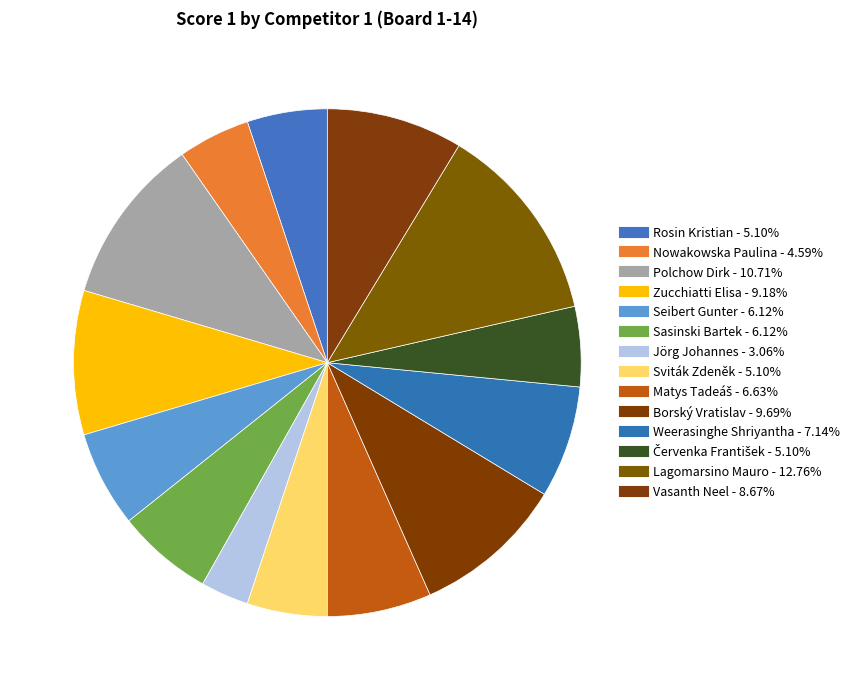

How many slices are in this pie chart?

14